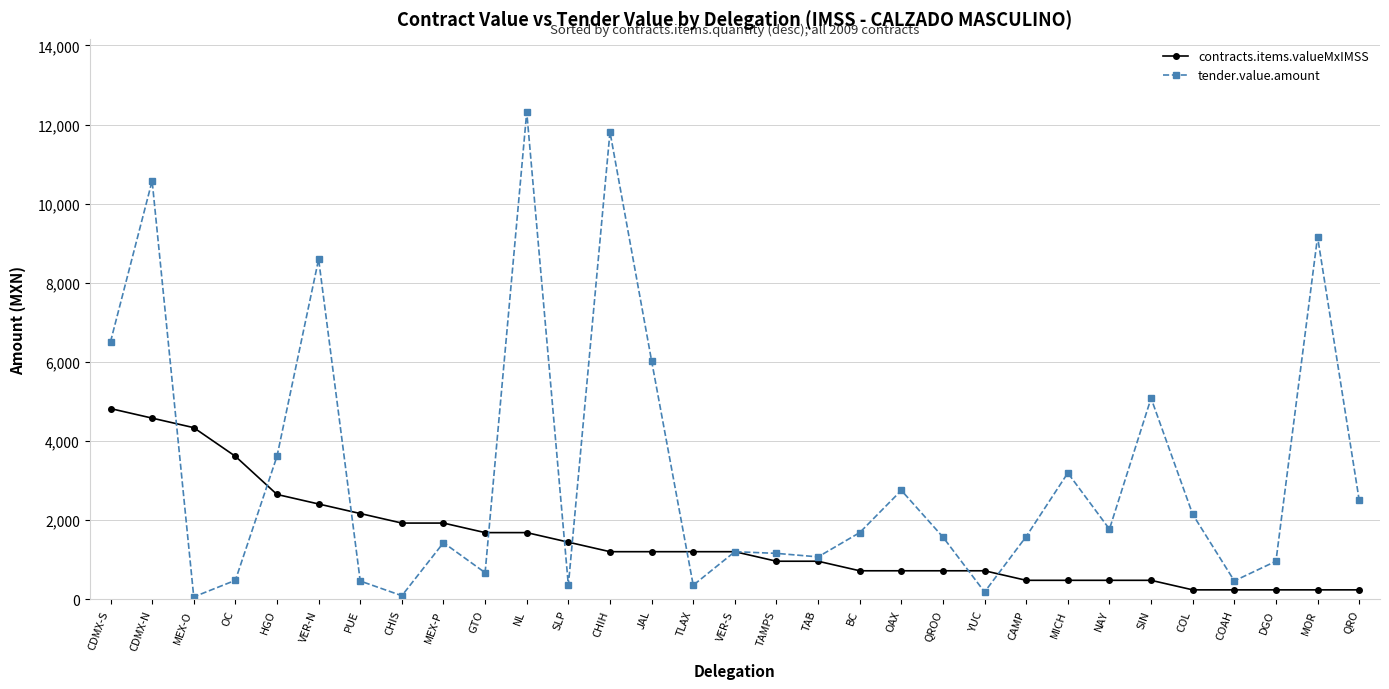

How many values in the tender.value.amount series exceed 1589?

16